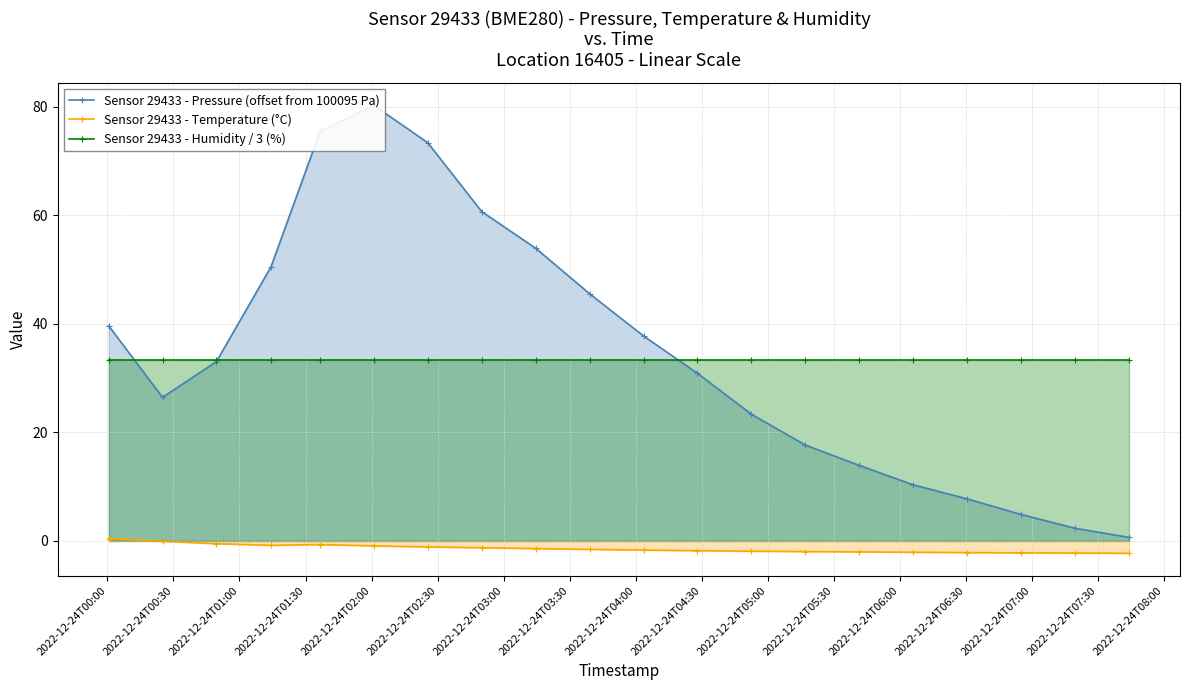

True or false: Sensor 29433 - Temperature (°C) and Sensor 29433 - Humidity / 3 (%) cross at least once.

False